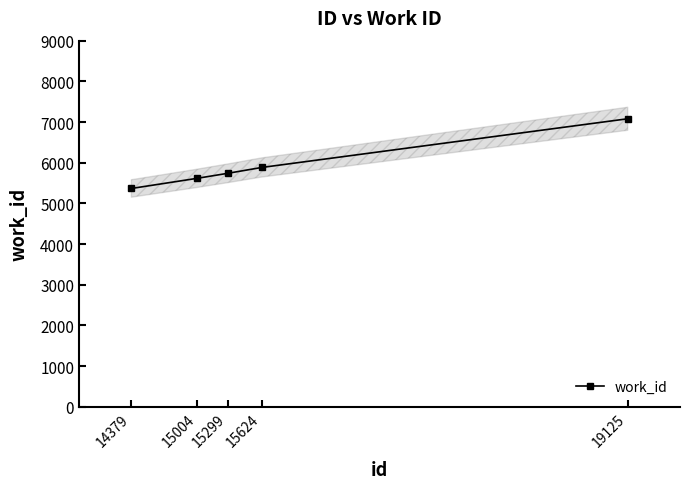

Is it true that the value at 19125 is 2606?

False